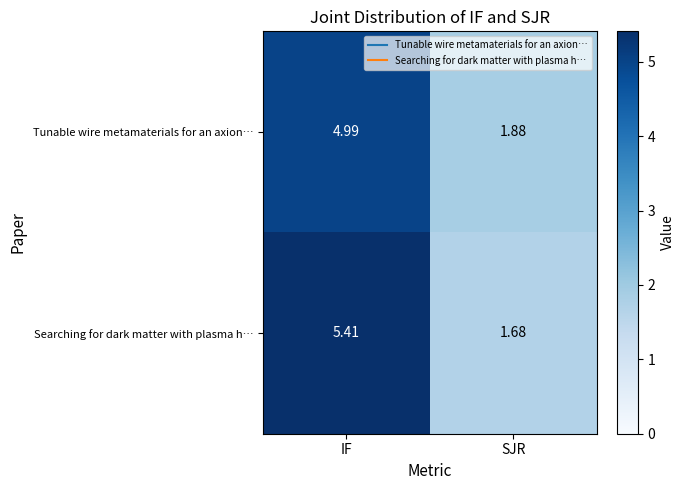

At which category is the sum across all series the highest?

IF